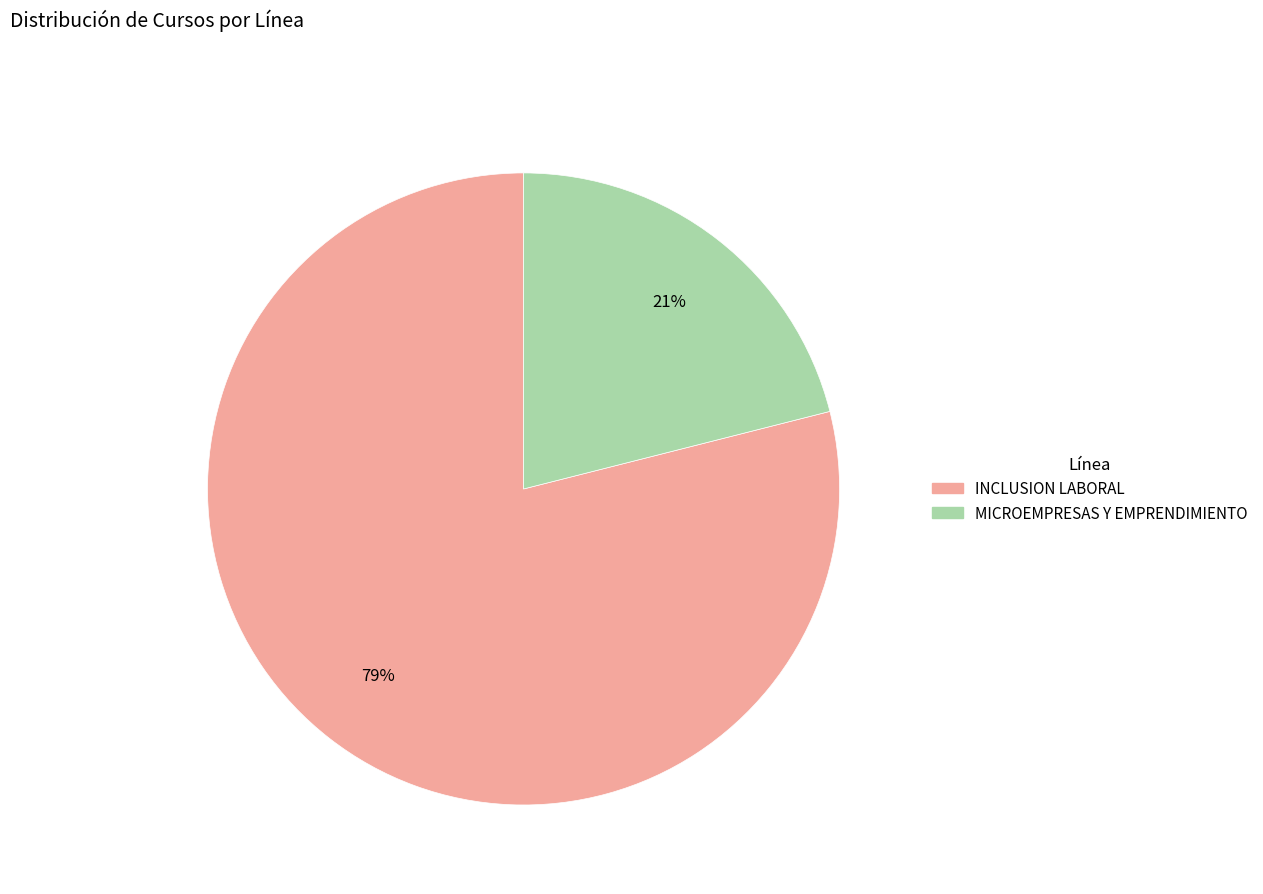

What is the largest slice in the pie chart?

INCLUSION LABORAL